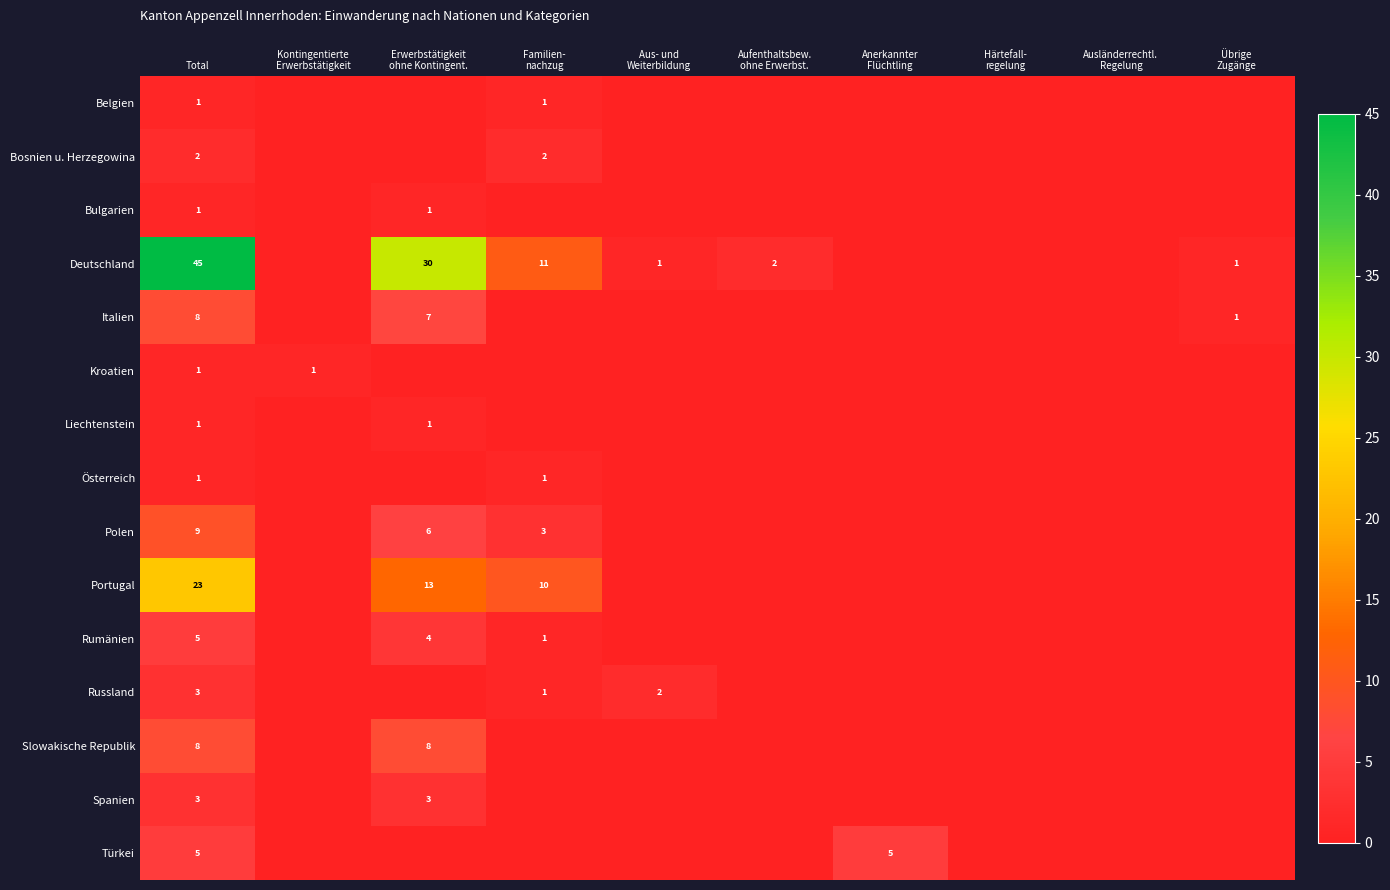

The Portugal series shows 32 at Total. True or false?

False